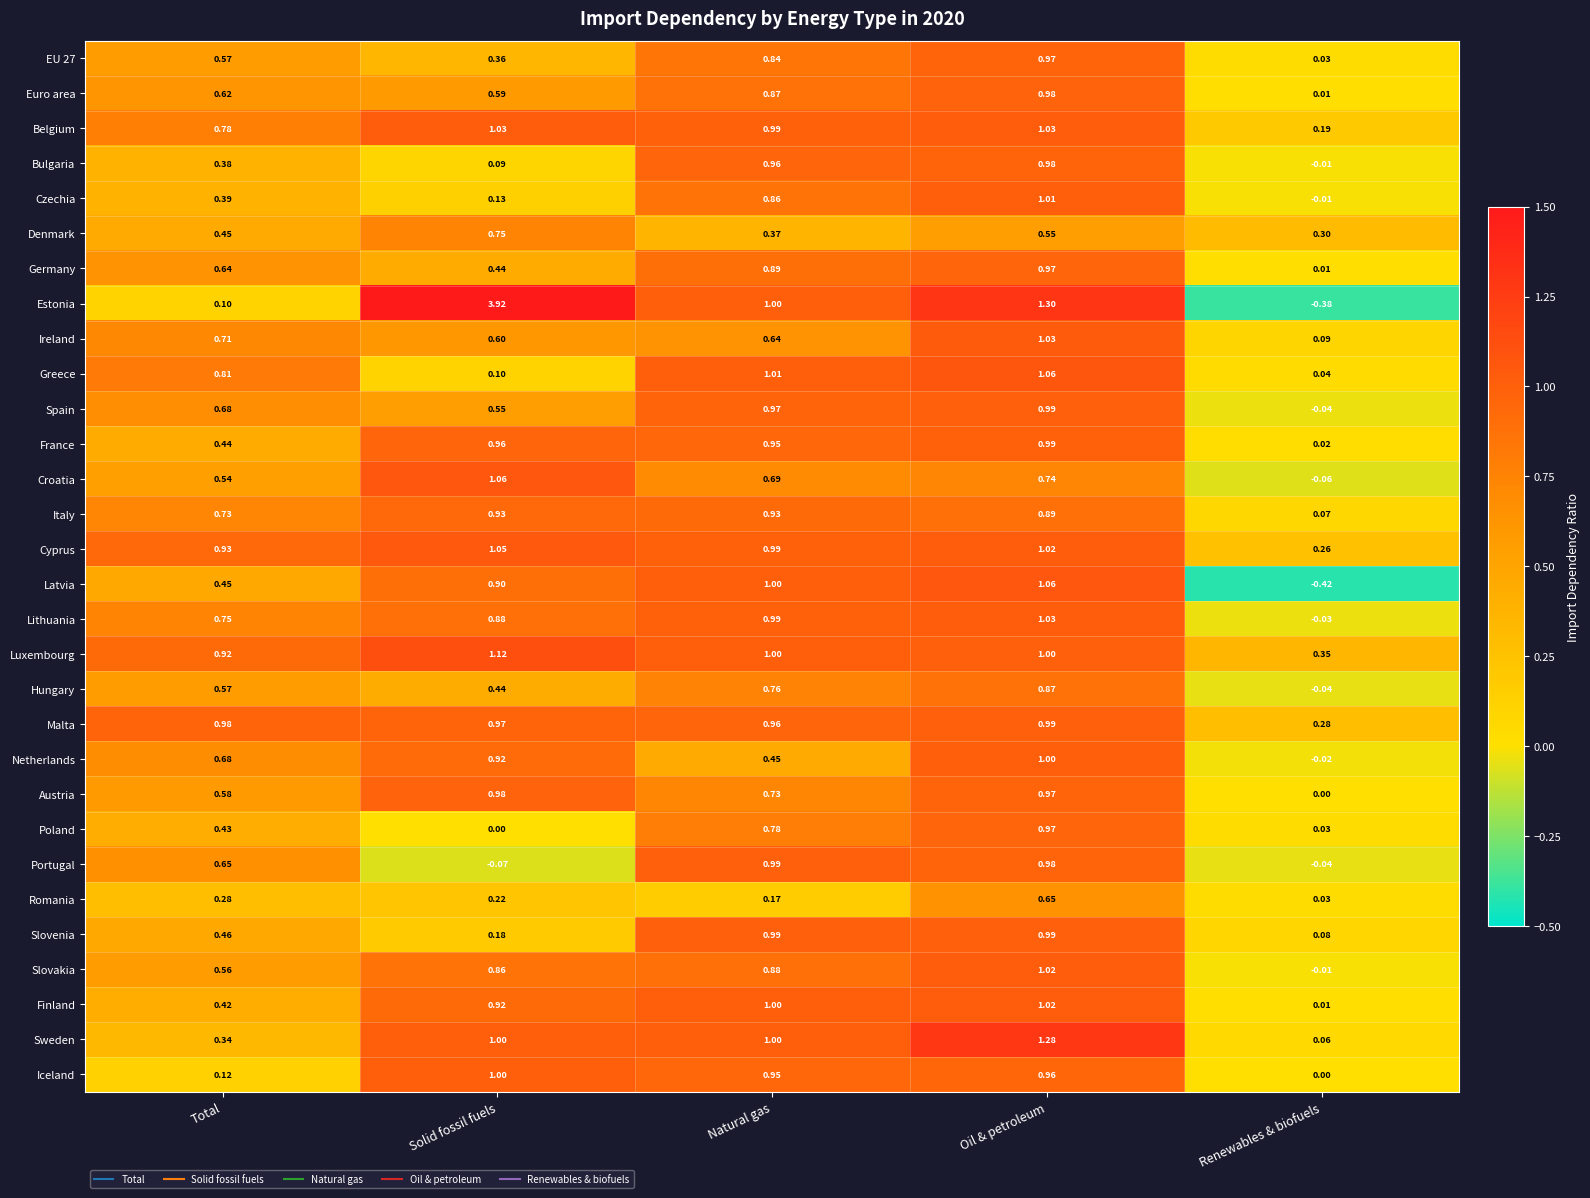

List the labels in order of Hungary value, largest first.

Oil & petroleum, Natural gas, Total, Solid fossil fuels, Renewables & biofuels